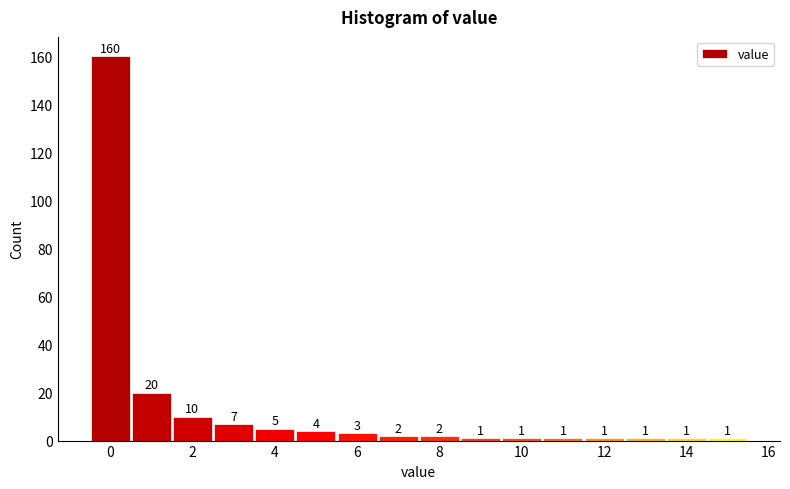

What is the height of the bar covering 9.5 to 10.5 on the x-axis? The bar edges are not printed on the chart, so give them approximately, as read against the axis.

1